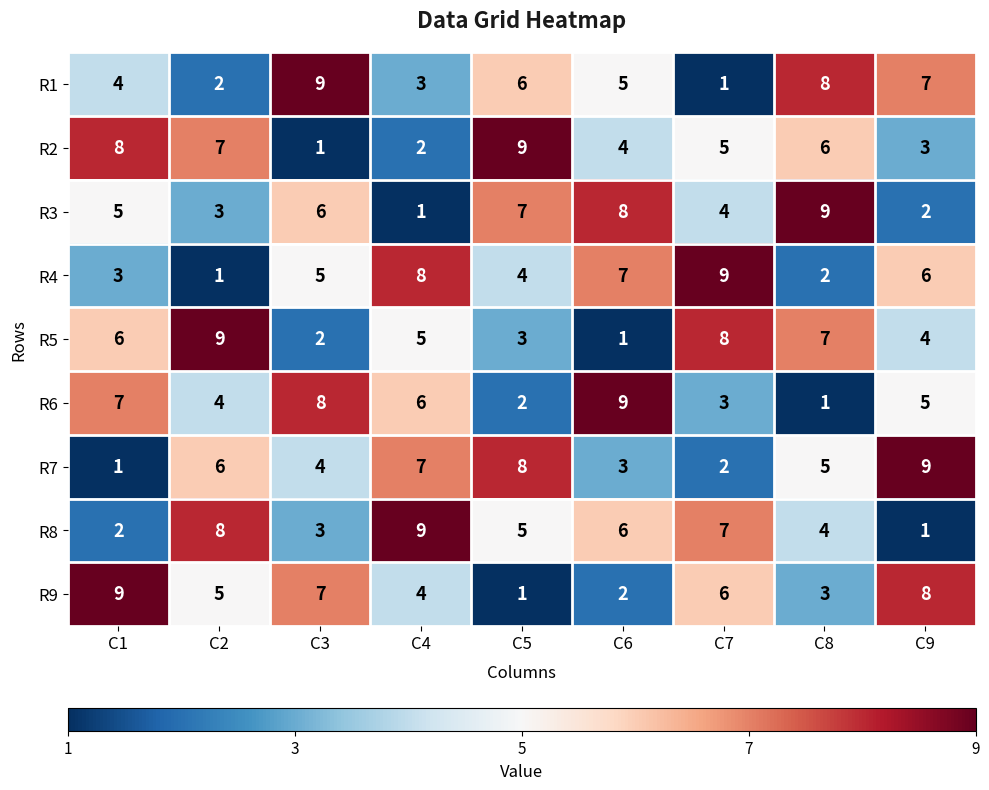

How many values in the R8 series are below 5?

4